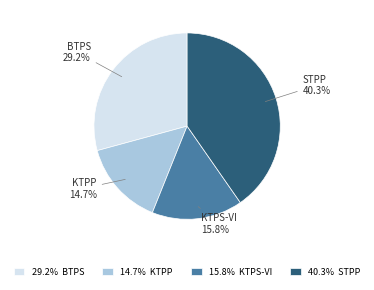

What is the largest slice in the pie chart?

40.3% STPP